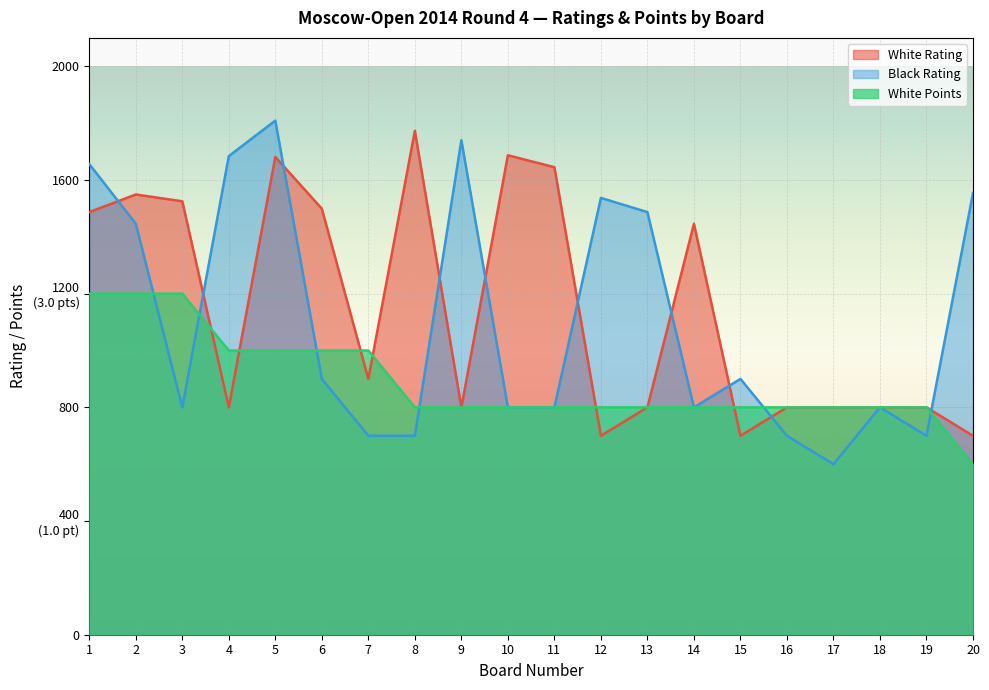

What is the spread (max minus min) of values at 9?

940